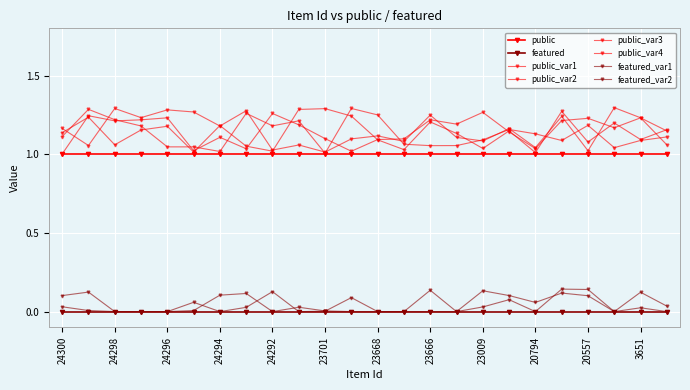

Is this an area chart (filled region under the line)?

No